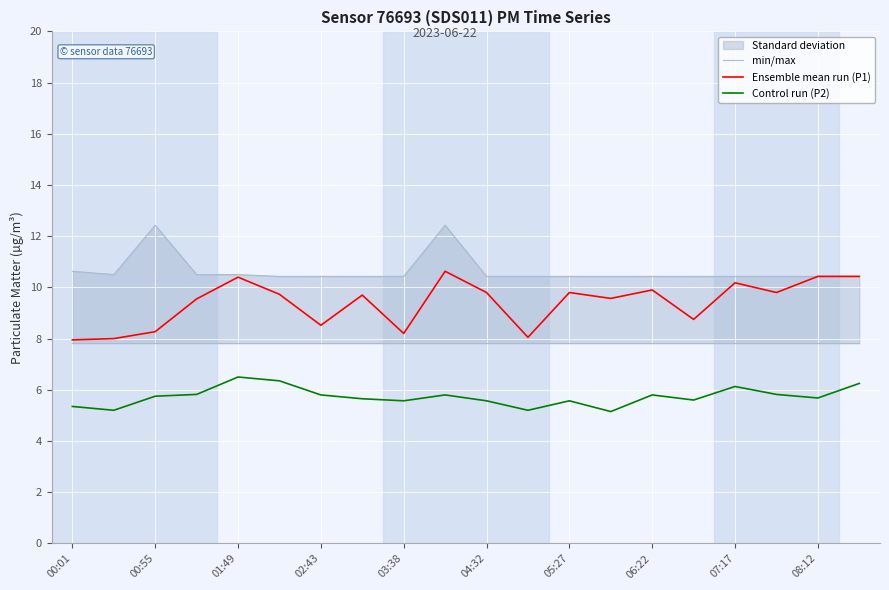

What is the difference between the maximum and minimum values in the Ensemble mean run (P1) series?

2.7